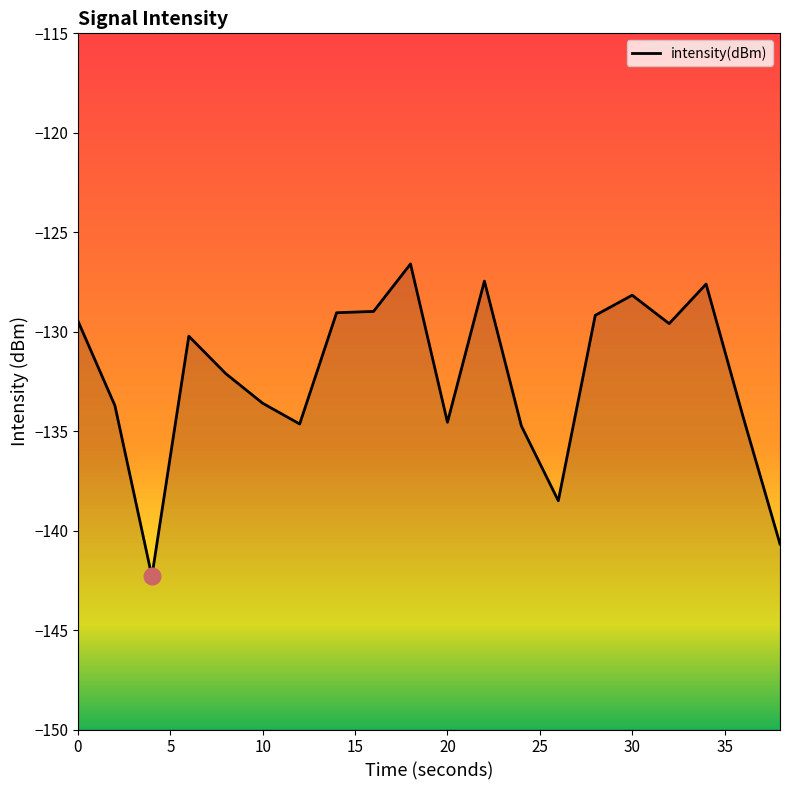

What is the greatest value displayed?

-126.6